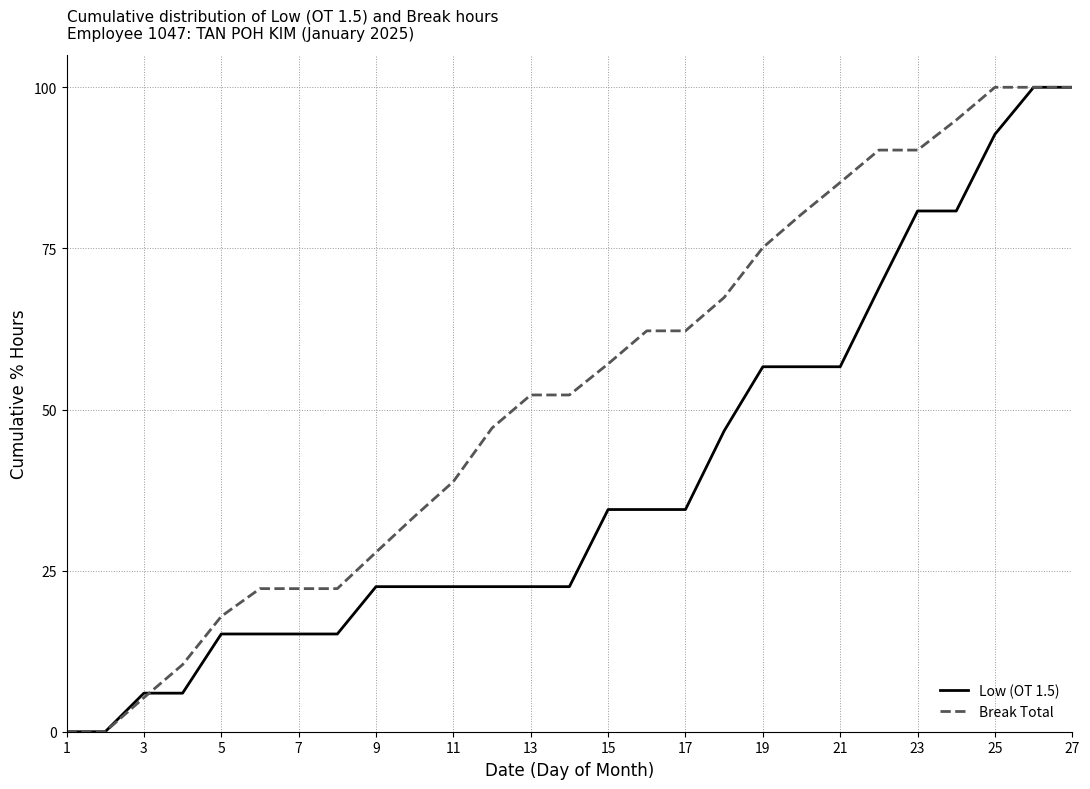

Rank the series by their average value, from lowest to highest.

Low (OT 1.5), Break Total